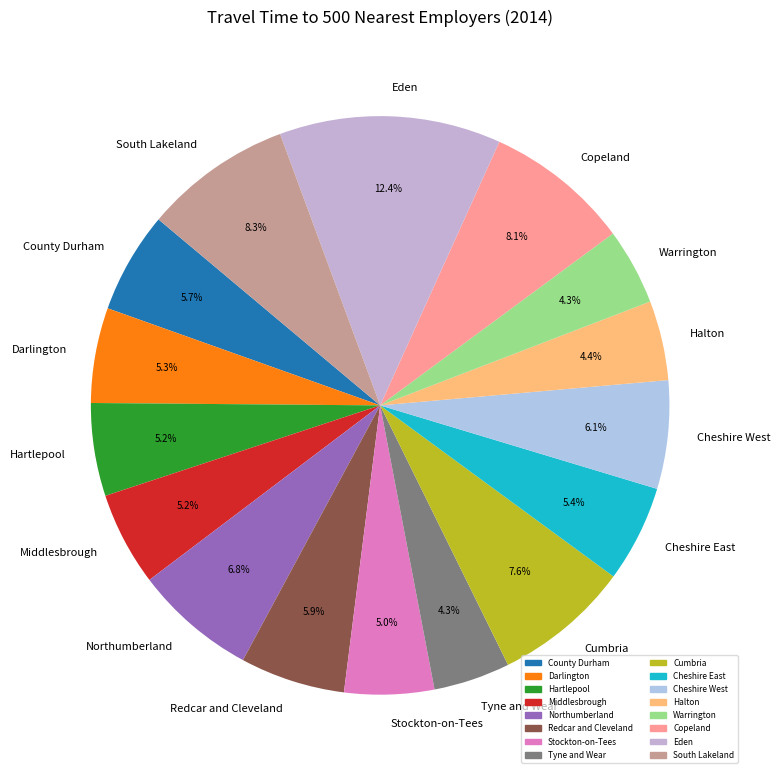

To the nearest percent, what percentage of the pie is Darlington?

5%